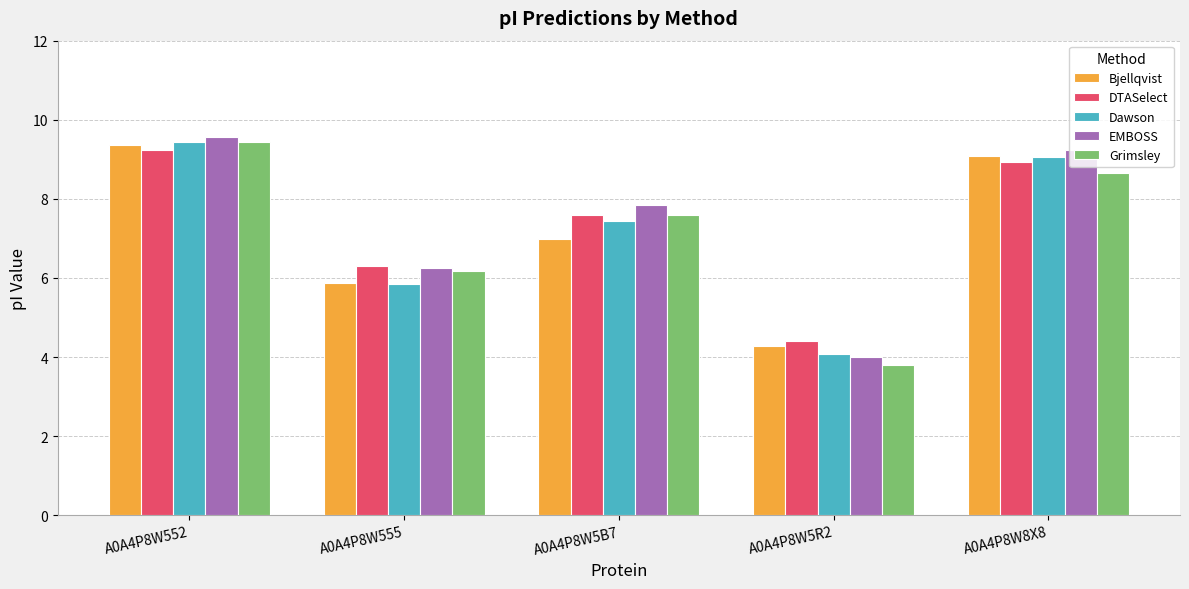

Which category has the highest value in the Bjellqvist series?

A0A4P8W552